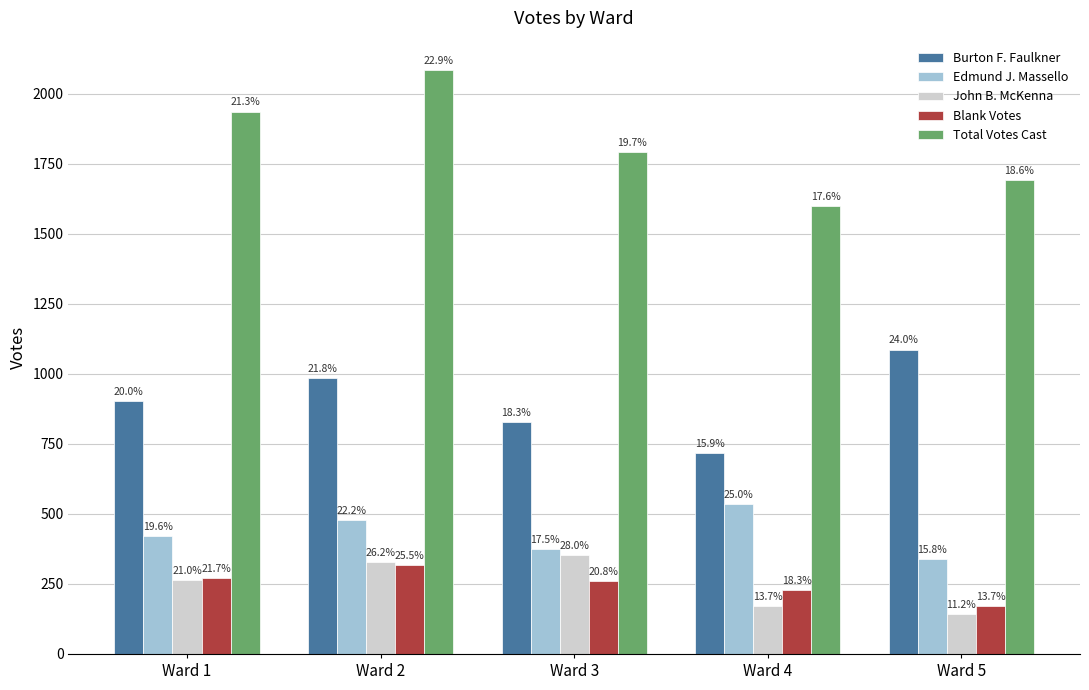

How many bars are there in total?

25